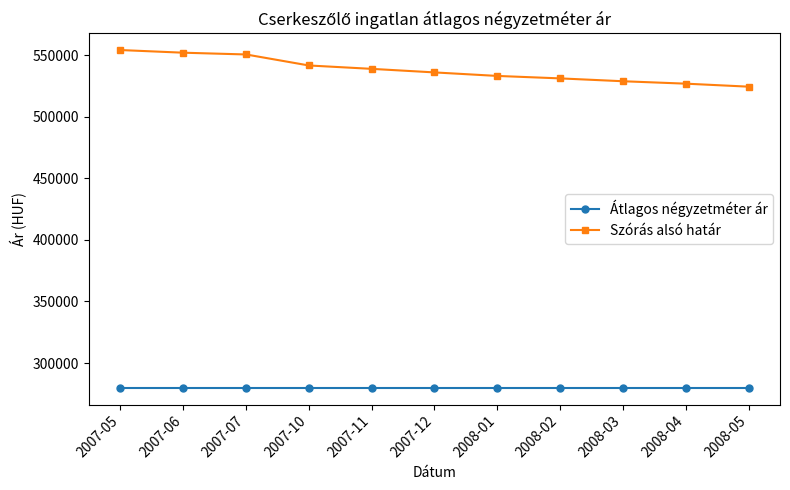

Is the value of Átlagos négyzetméter ár at 2007-10 greater than the value of Szórás alsó határ at 2008-05?

No